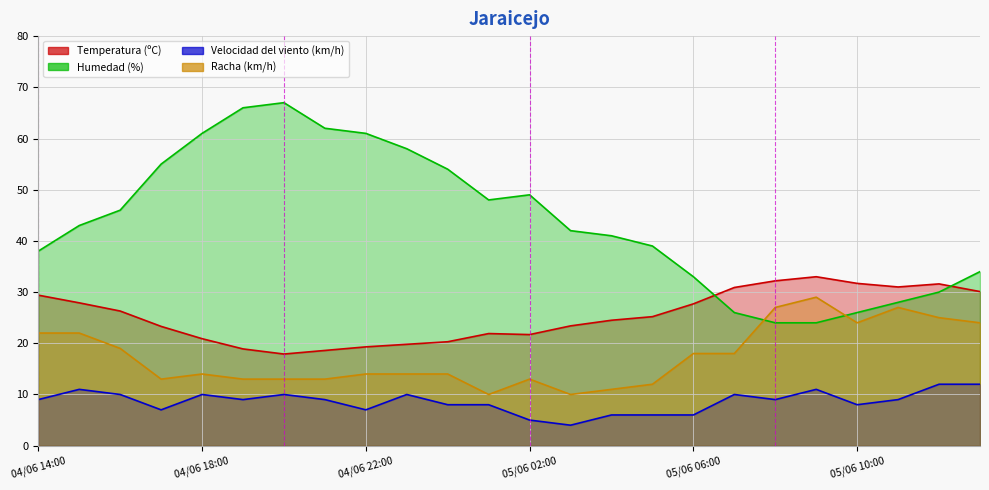

True or false: Velocidad del viento (km/h) has more than 0 interior local peaks.

True